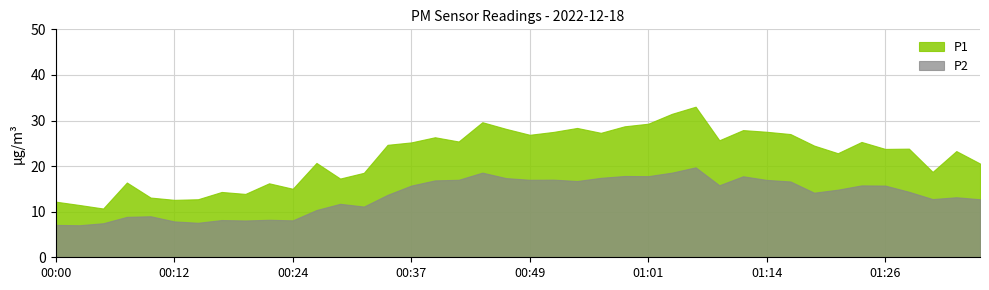

What is the label of the 39th point from the right?

00:02